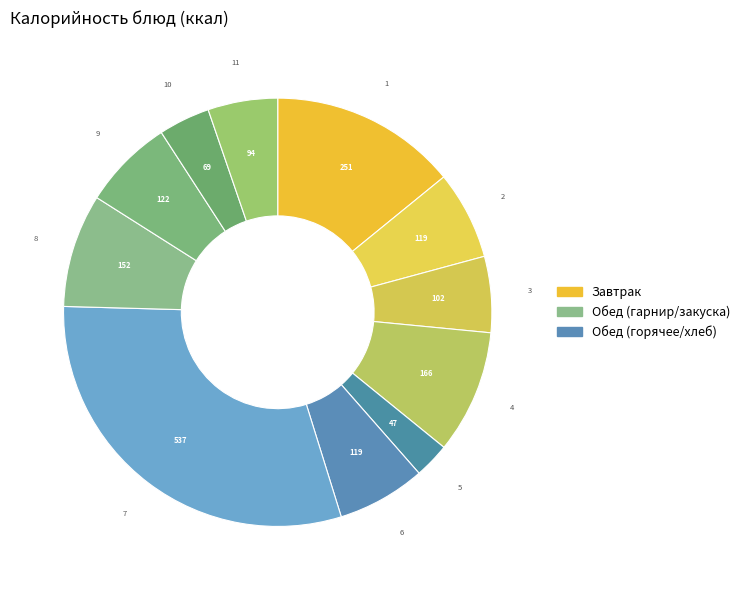

Count the number of slices in the pie.

11